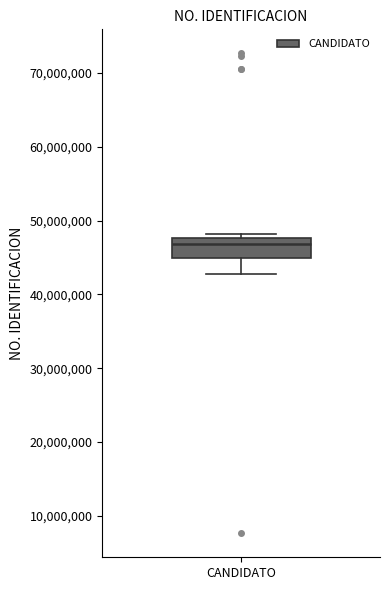

Transcribe this box plot: give where the median line is, the range the box spans, and where the two whiskers end, as read against the y-axis. The values are not printed on the chart, so give them approximately, as read against the axis.

median 47000000, box 45000000 to 48000000, whiskers 43000000 to 48000000 (just above the box's upper edge)